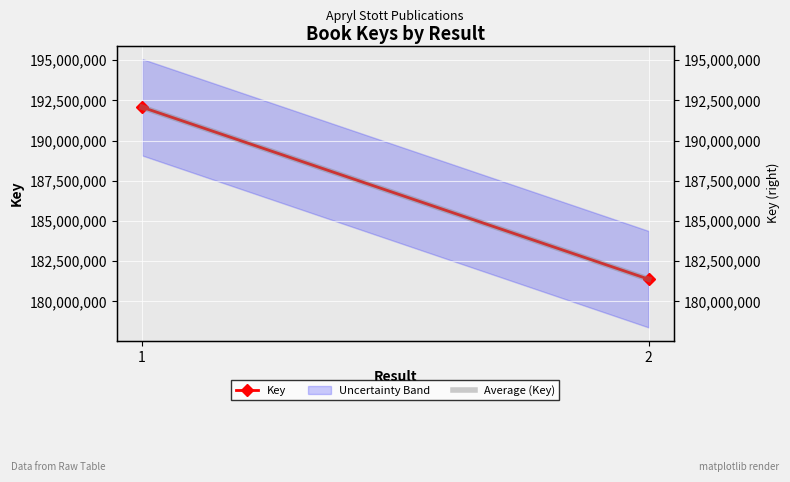

What is the value of the Key point at the 1st from the left?

192077815